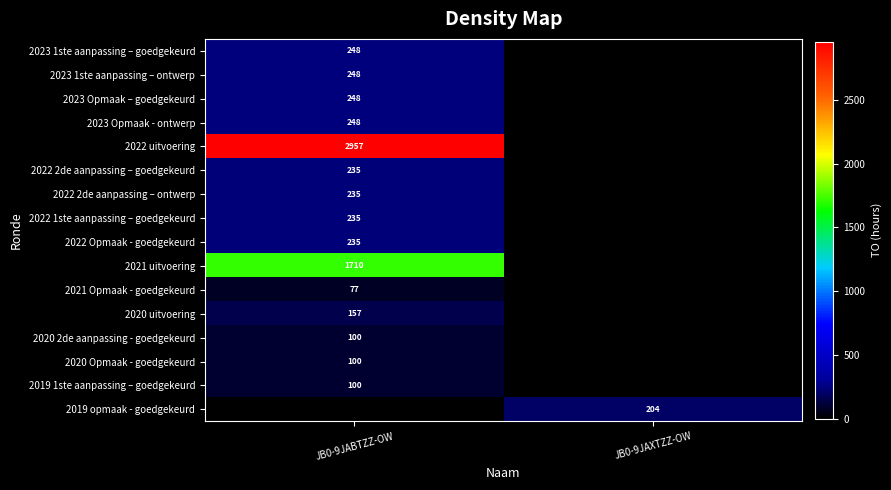

The 2022 Opmaak - goedgekeurd series shows 235 at JB0-9JABTZZ-OW. True or false?

True